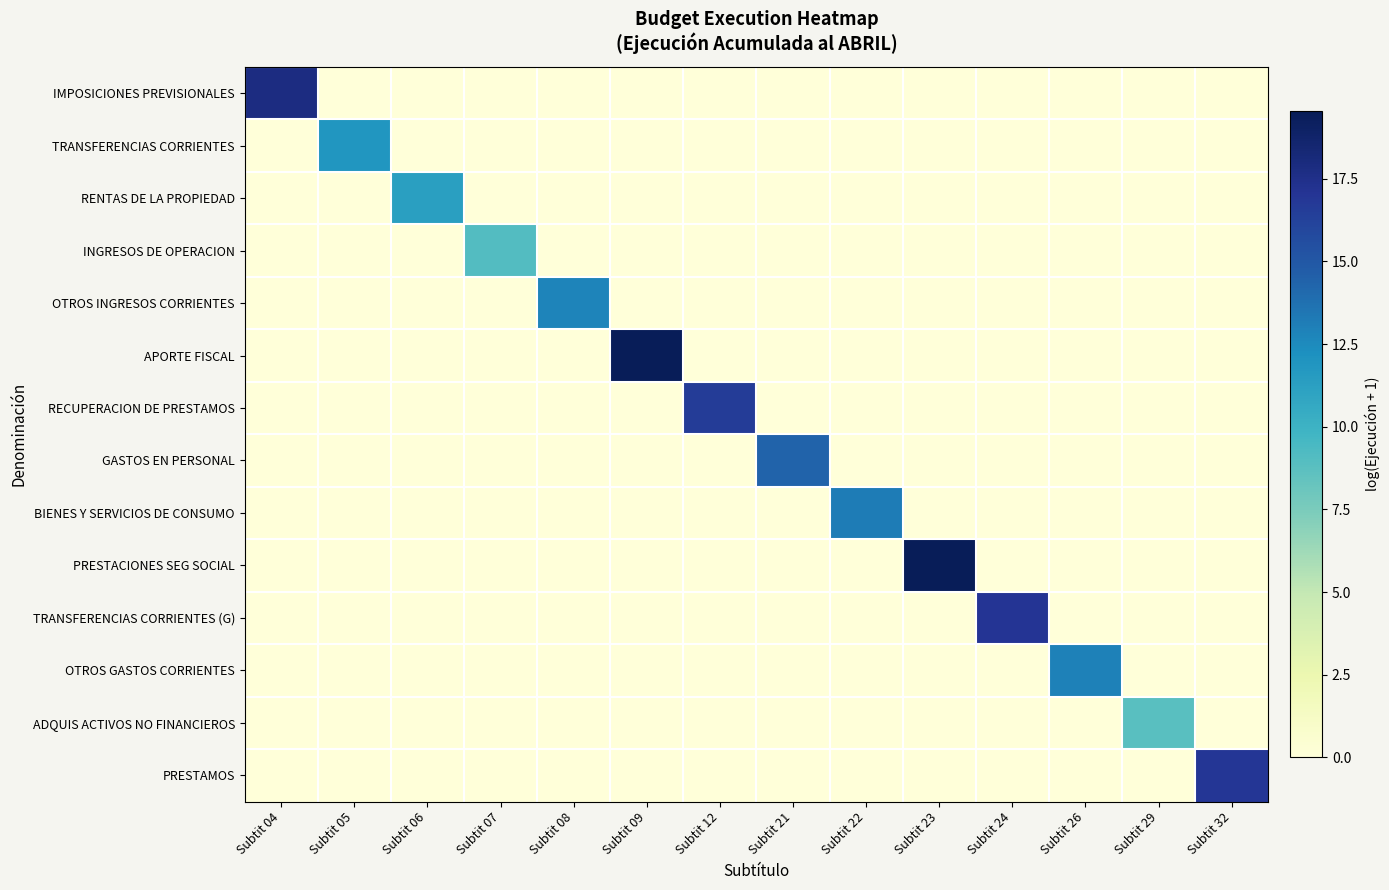

Between Subtit 04 and Subtit 23, which series saw the biggest shift?

PRESTACIONES SEG SOCIAL